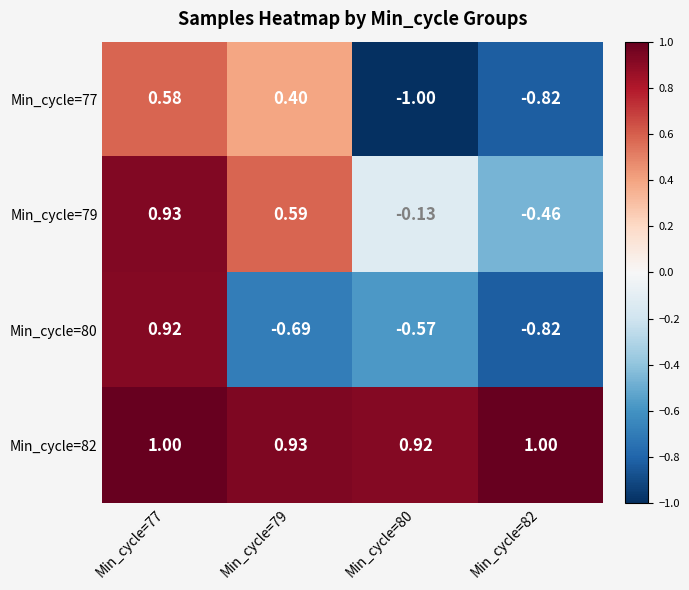

Count the number of categories in the chart.

4